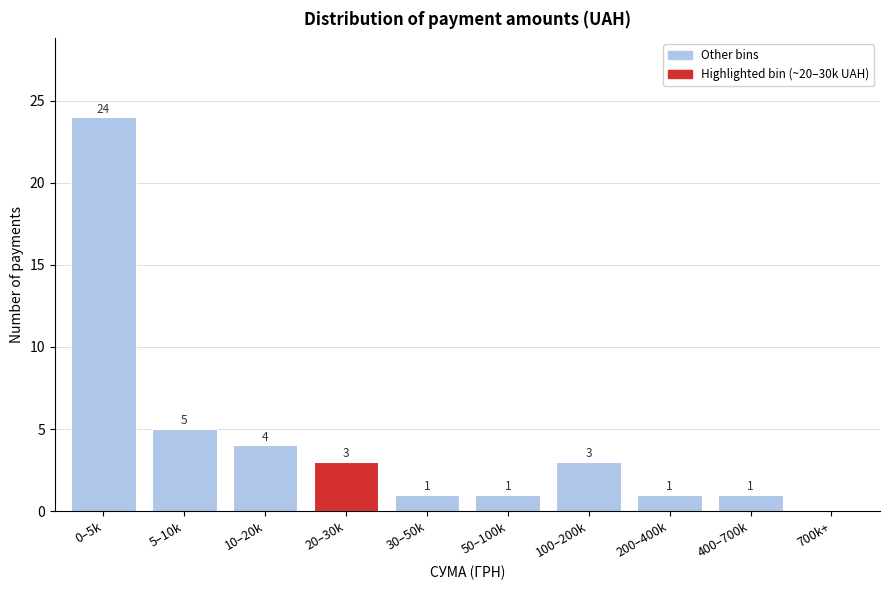

Reading left to right, transcribe all the data shown in this chart.

0–5k=24	5–10k=5	10–20k=4	20–30k=3	30–50k=1	50–100k=1	100–200k=3	200–400k=1	400–700k=1	700k+=0